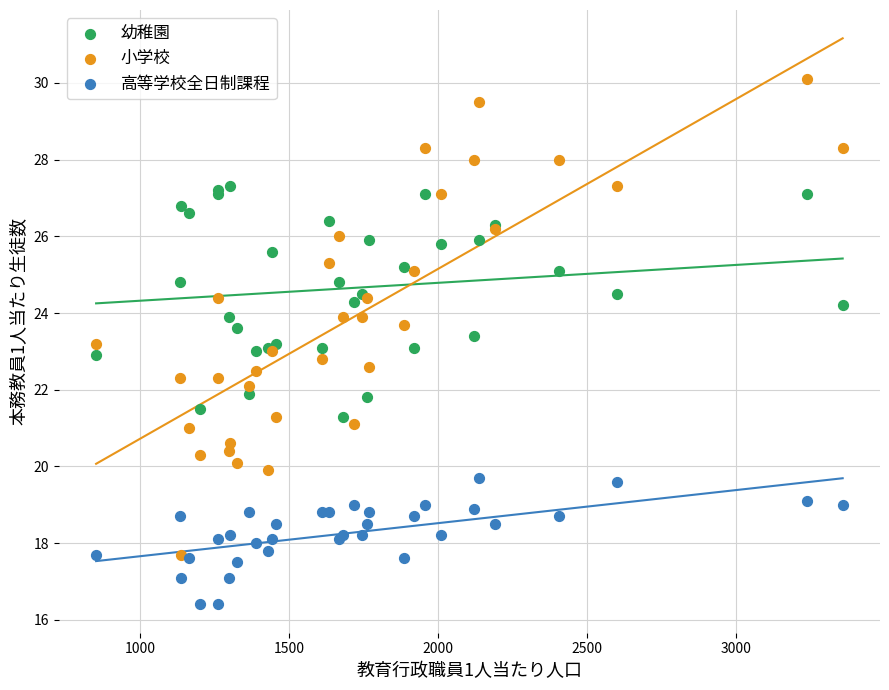

Which series reaches the minimum Y coordinate?

高等学校全日制課程